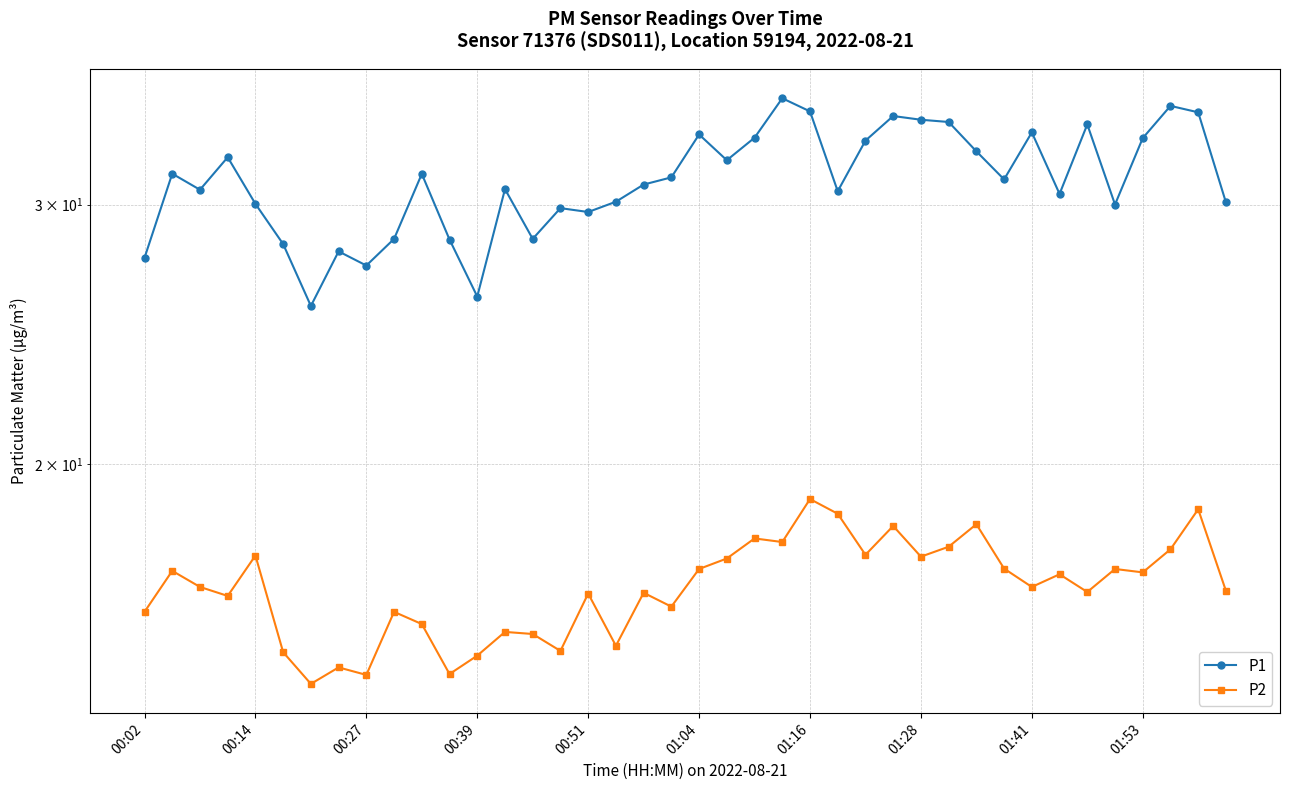

What position from the left is 25?

26